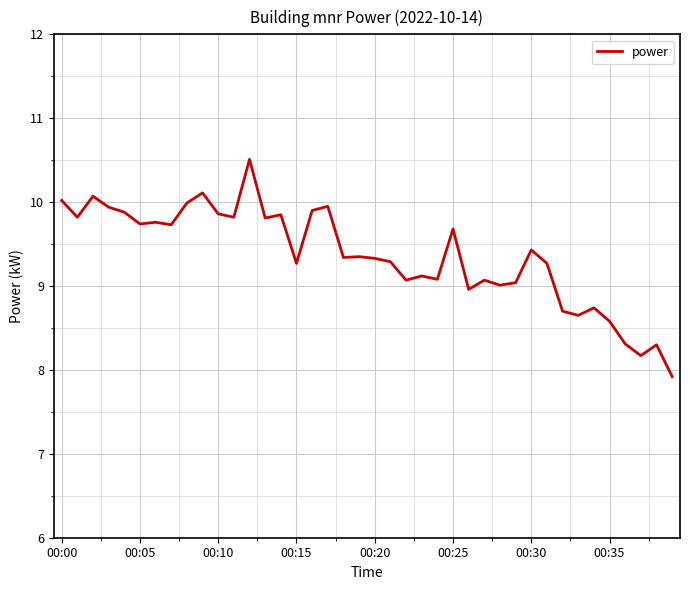

What is the difference between the maximum and minimum values?

2.6